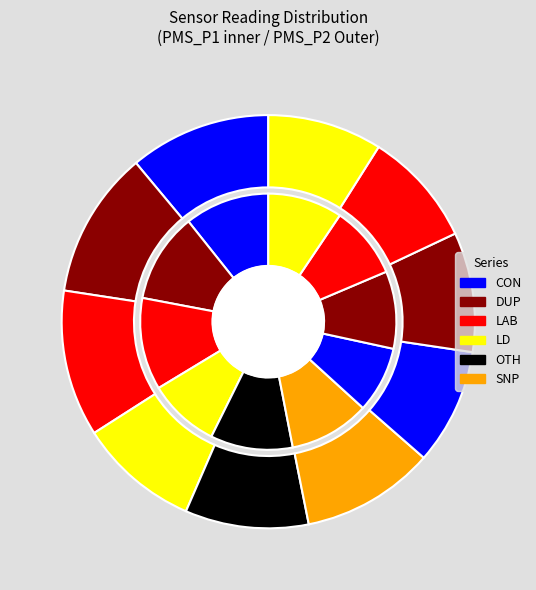

True or false: 00:07 accounts for 4% of the total.

False